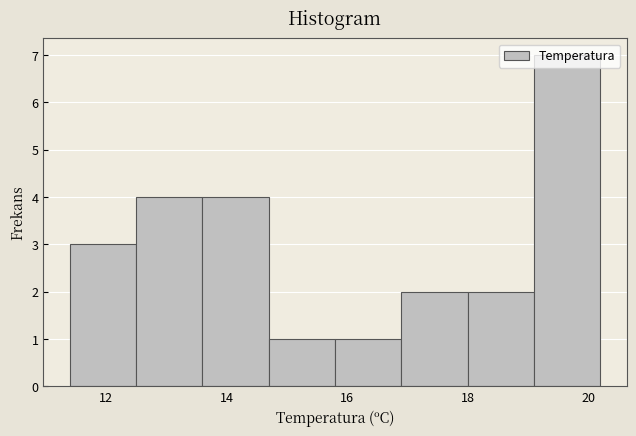

What is the height of the bar covering 15.8 to 16.9 on the x-axis? Neither the bar edges nor the heights are printed on the chart, so give them approximately, as read against the axes.

1